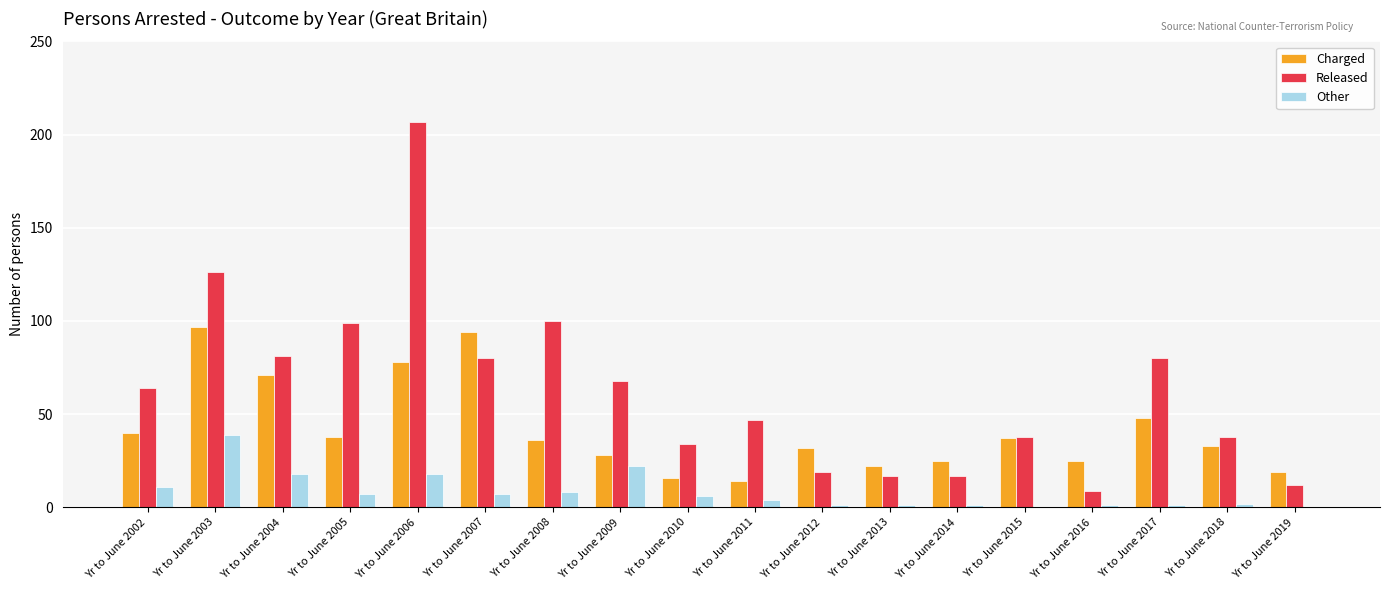

The value of Charged at Yr to June 2009 is 15. True or false?

False